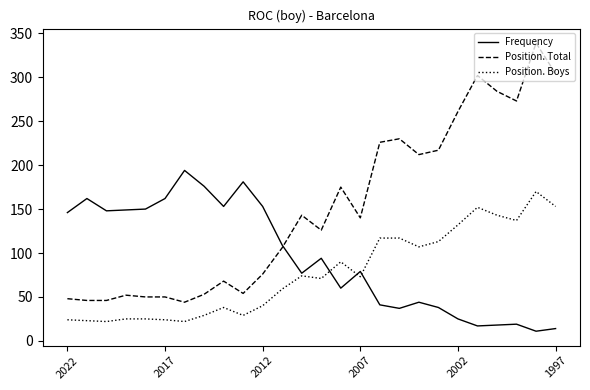

True or false: Position. Boys and Position. Total cross at least once.

False